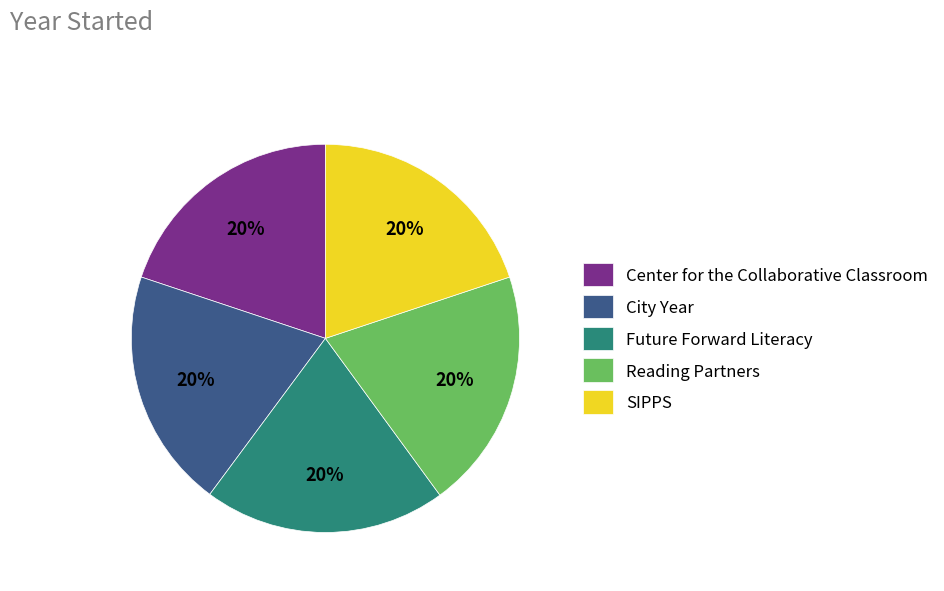

Combined, do SIPPS and City Year account for over 50%?

No